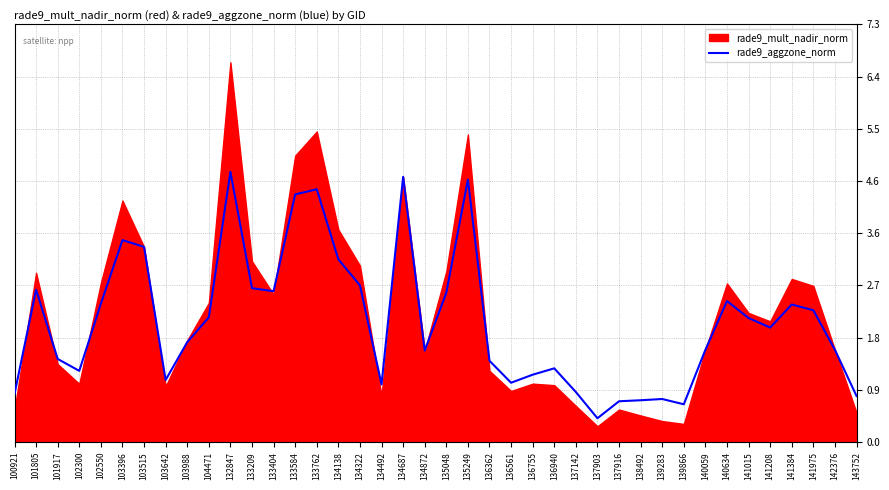

The value of rade9_aggzone_norm at 136755 is 1.5. True or false?

False